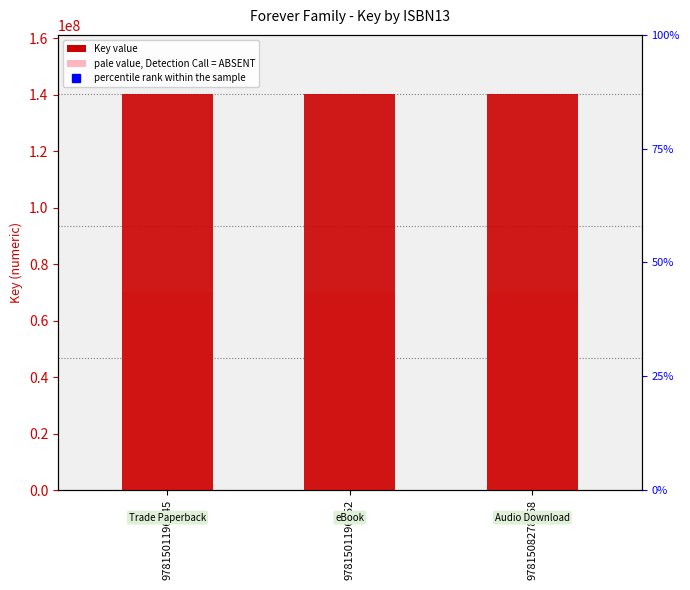

At 9781501196652, list the series in order from largest to smallest.

Key, pale value